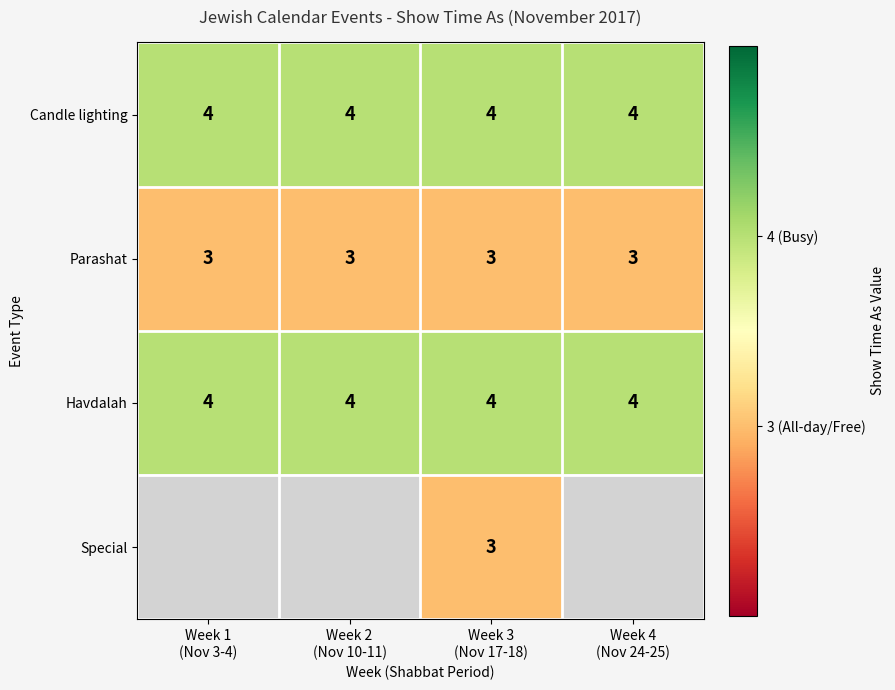

How many distinct data groups are displayed?

4